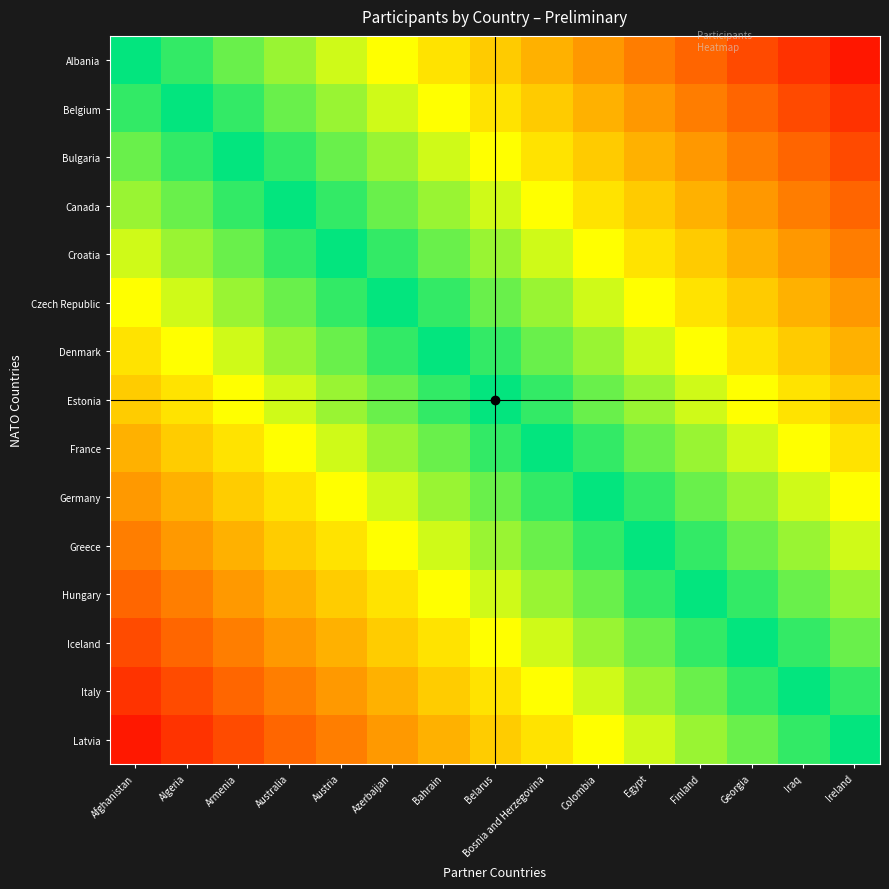

What is the total value across all series at Armenia?

-5.0